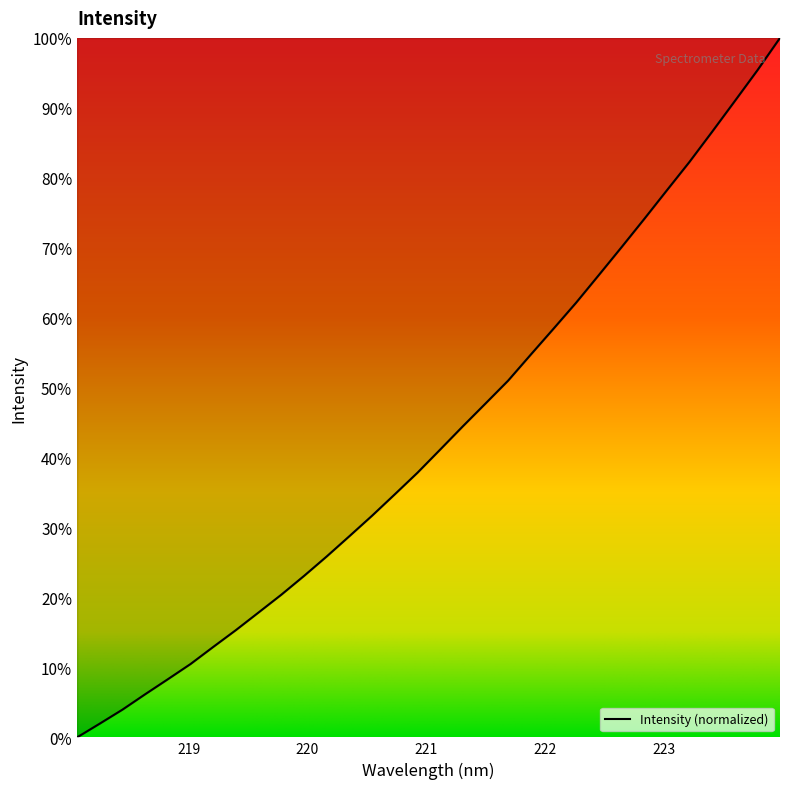

What is the greatest value displayed?

100.0